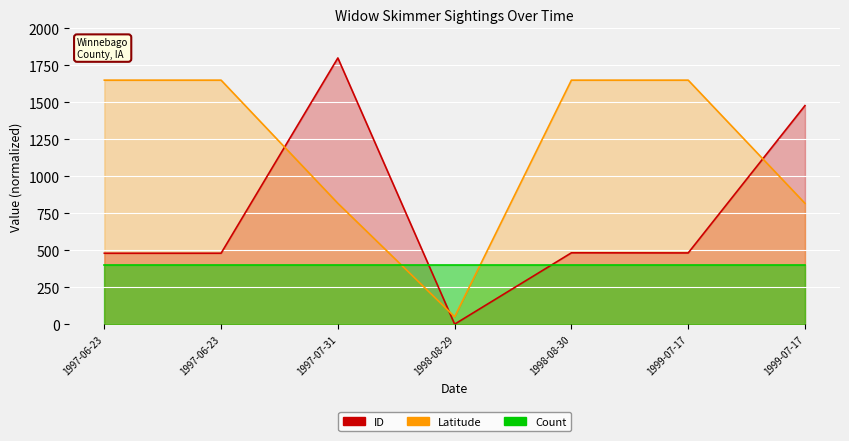

True or false: Latitude has more than 1 points higher than both neighbors.

False